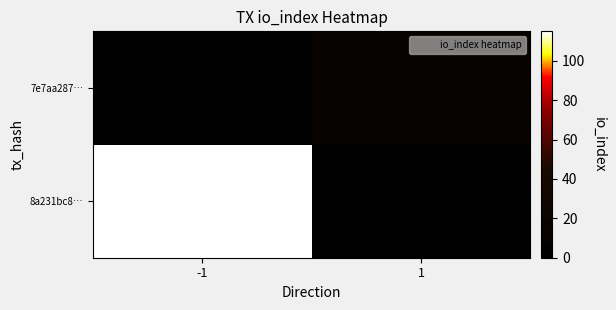

Reading left to right, what are all the values shown in this chart?

8a231bc8…: -1=115	1=0
7e7aa287…: -1=0	1=11